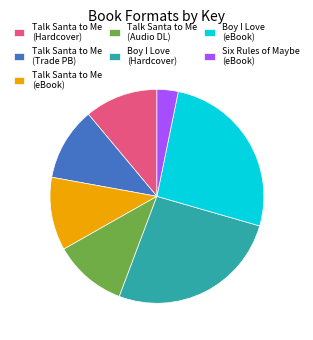

Is there a majority slice in this chart?

No